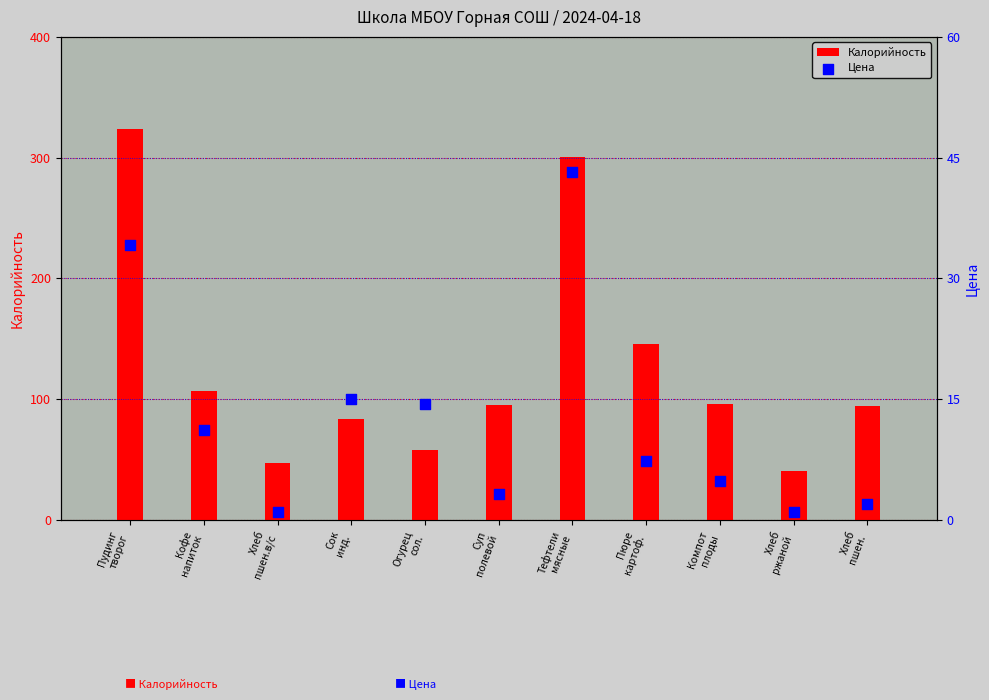

What are all the series names shown in the legend?

Калорийность, Цена